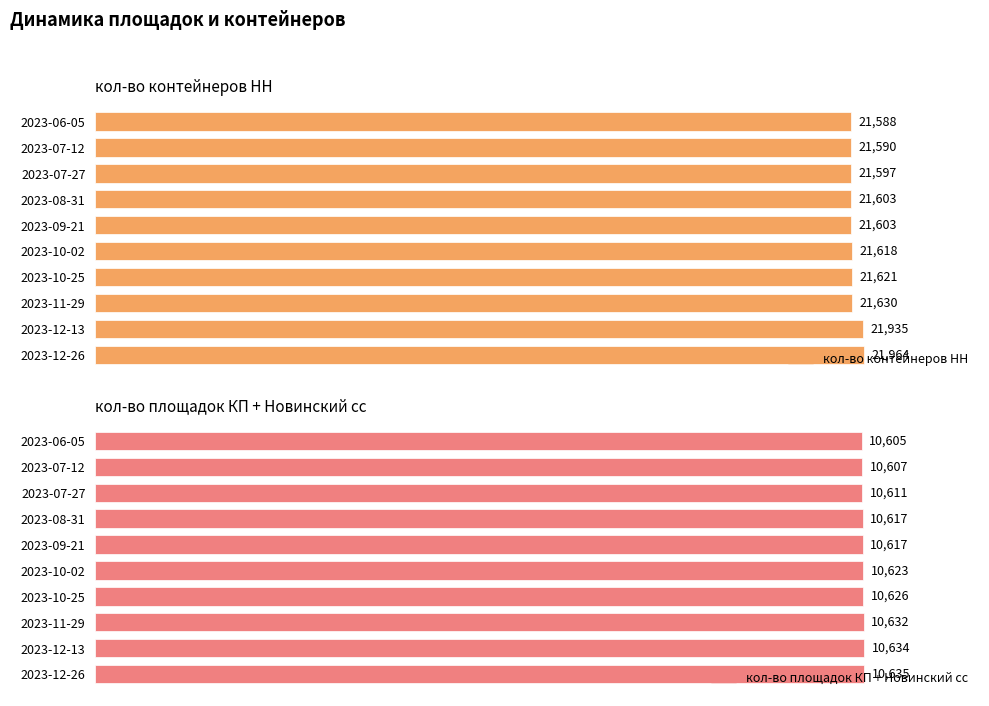

What is the value of the кол-во контейнеров НН bar at the 5th from the left?

21603